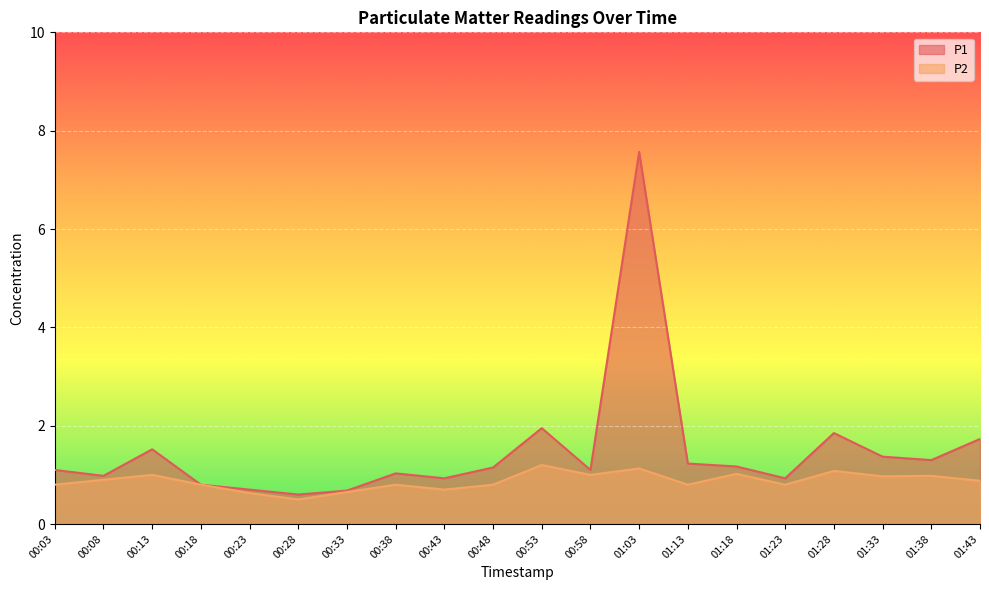

Reading right to left, extract all data points from this chart.

P1: 1.7	1.3	1.4	1.9	0.9	1.2	1.2	7.6	1.1	1.9	1.1	0.9	1.0	0.7	0.6	0.7	0.8	1.5	1.0	1.1
P2: 0.9	1.0	1.0	1.1	0.8	1.0	0.8	1.1	1.0	1.2	0.8	0.7	0.8	0.7	0.5	0.6	0.8	1.0	0.9	0.8